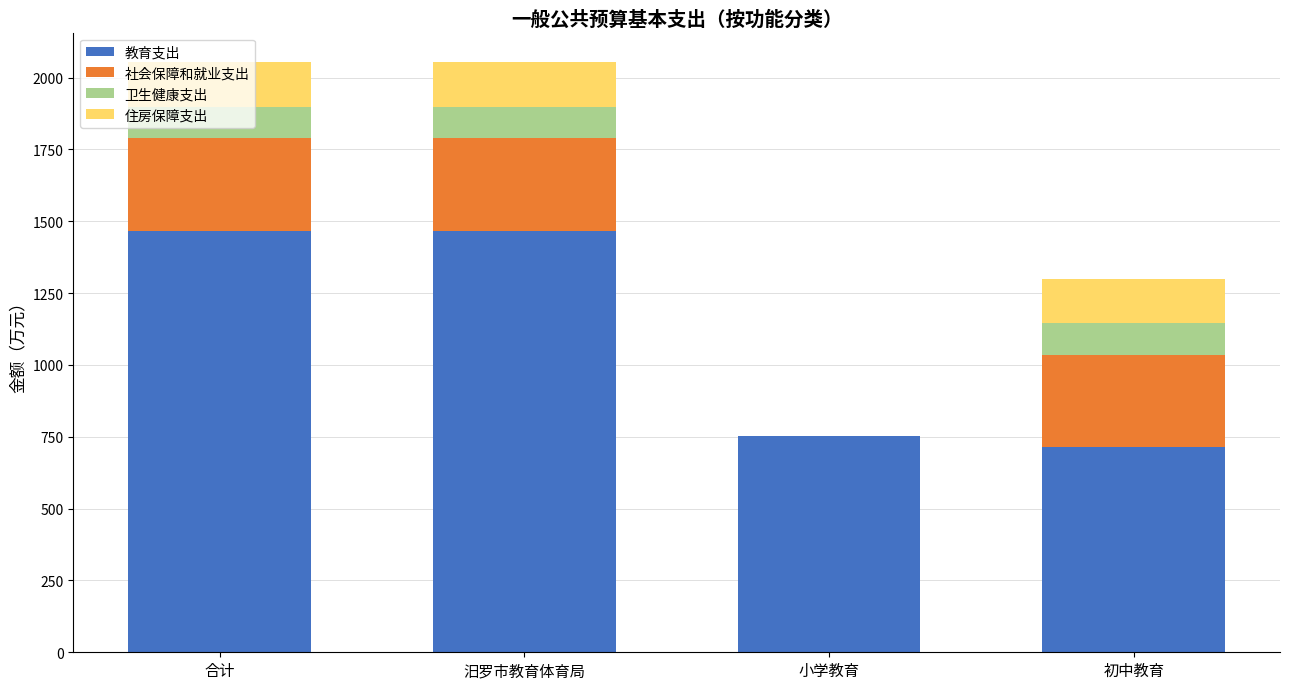

What is the highest value of the 教育支出 series?

1466.0